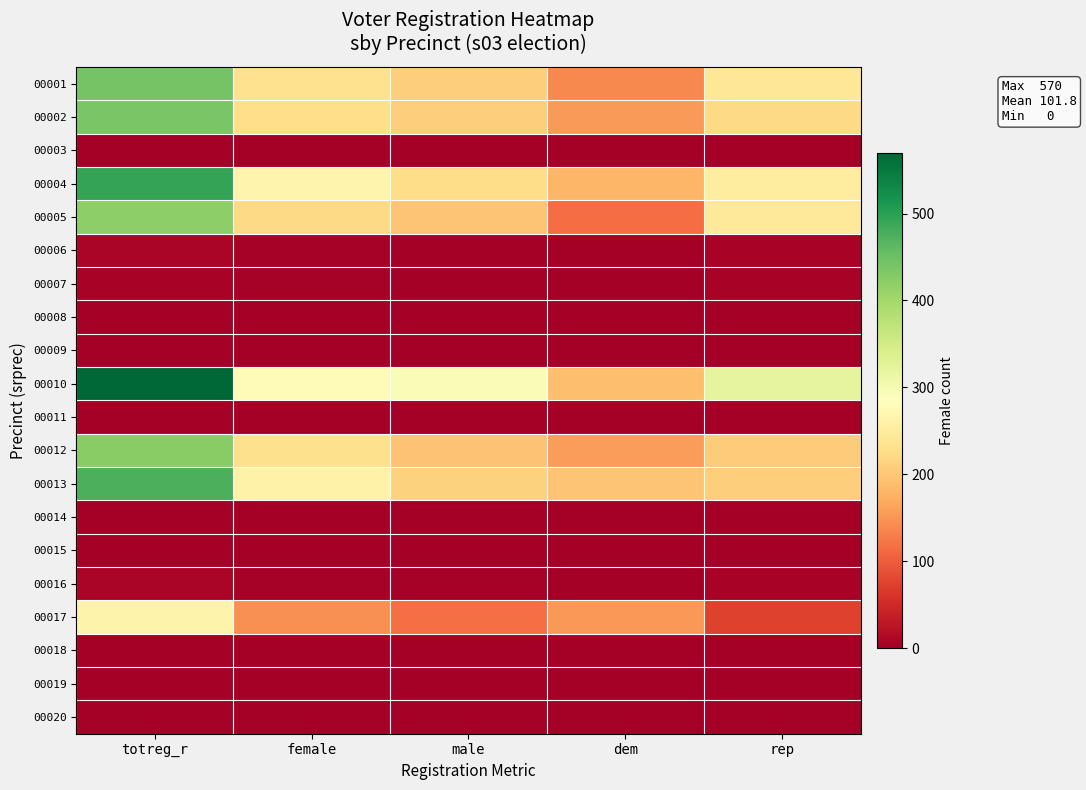

Reading left to right, list all the values displayed in this chart.

00001: totreg_r=441	female=233	male=208	dem=139	rep=242
00002: totreg_r=438	female=229	male=209	dem=154	rep=222
00003: totreg_r=2	female=0	male=2	dem=2	rep=0
00004: totreg_r=493	female=267	male=226	dem=181	rep=250
00005: totreg_r=420	female=222	male=198	dem=115	rep=243
00006: totreg_r=8	female=4	male=1	dem=1	rep=6
00007: totreg_r=5	female=4	male=1	dem=0	rep=5
00008: totreg_r=0	female=0	male=0	dem=0	rep=0
00009: totreg_r=2	female=1	male=1	dem=0	rep=1
00010: totreg_r=570	female=277	male=293	dem=191	rep=321
00011: totreg_r=0	female=0	male=0	dem=0	rep=0
00012: totreg_r=425	female=230	male=195	dem=157	rep=206
00013: totreg_r=475	female=262	male=213	dem=196	rep=208
00014: totreg_r=1	female=1	male=0	dem=0	rep=1
00015: totreg_r=2	female=2	male=0	dem=1	rep=1
00016: totreg_r=7	female=3	male=4	dem=2	rep=5
00017: totreg_r=263	female=145	male=118	dem=153	rep=75
00018: totreg_r=0	female=0	male=0	dem=0	rep=0
00019: totreg_r=1	female=1	male=0	dem=1	rep=0
00020: totreg_r=0	female=0	male=0	dem=0	rep=0